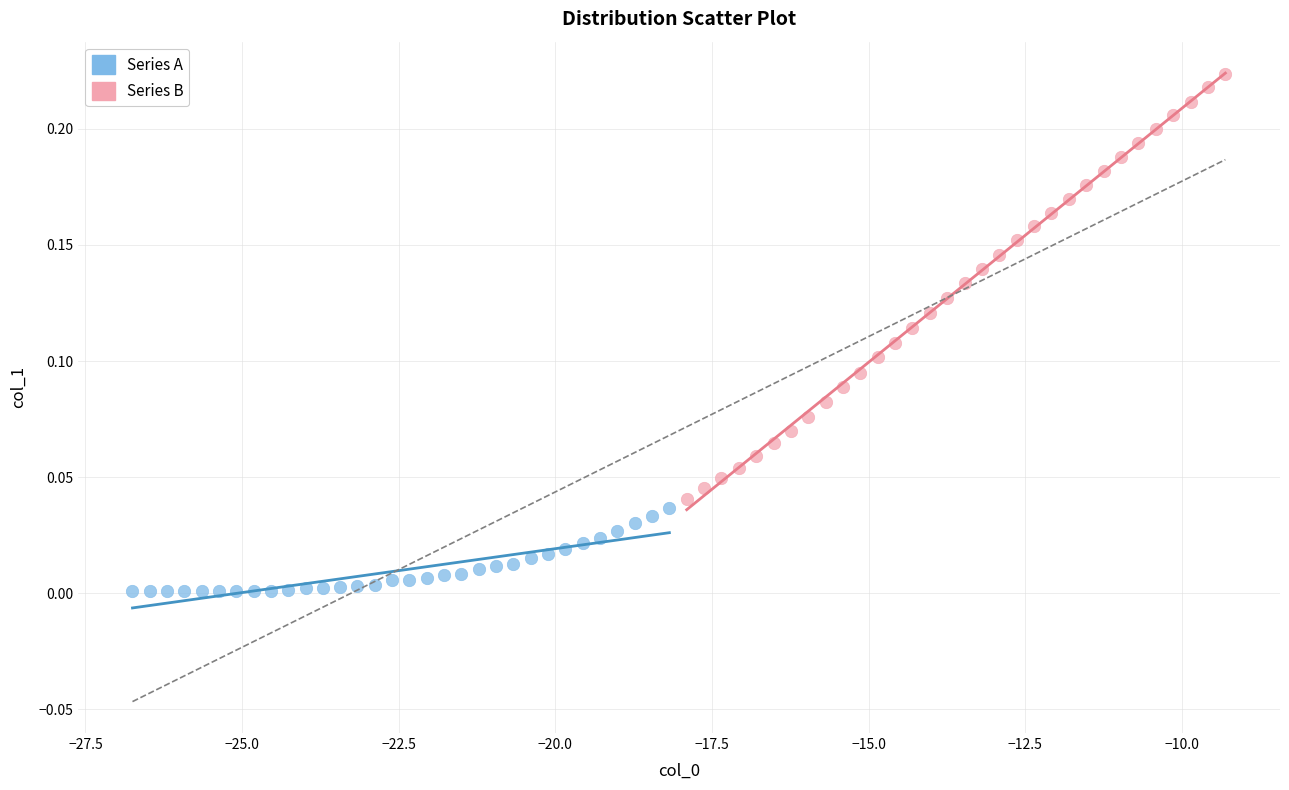

Which series reaches the minimum Y coordinate?

Series A